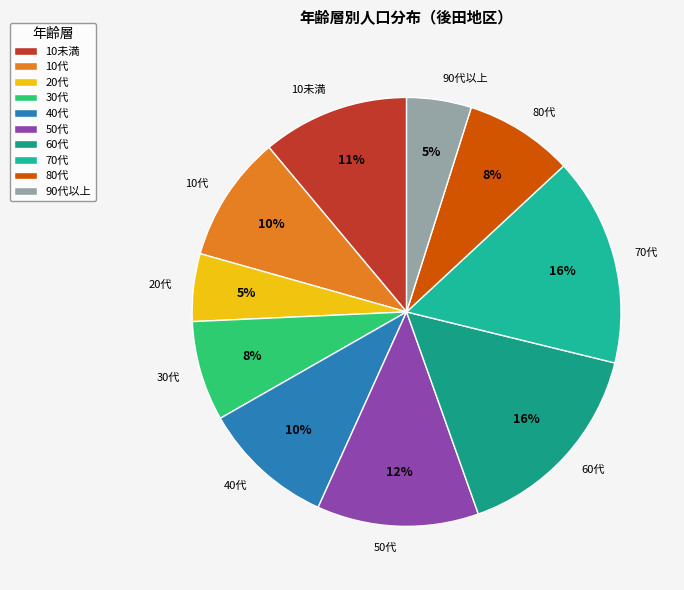

Is the sum of 10代 and 50代 greater than half?

No